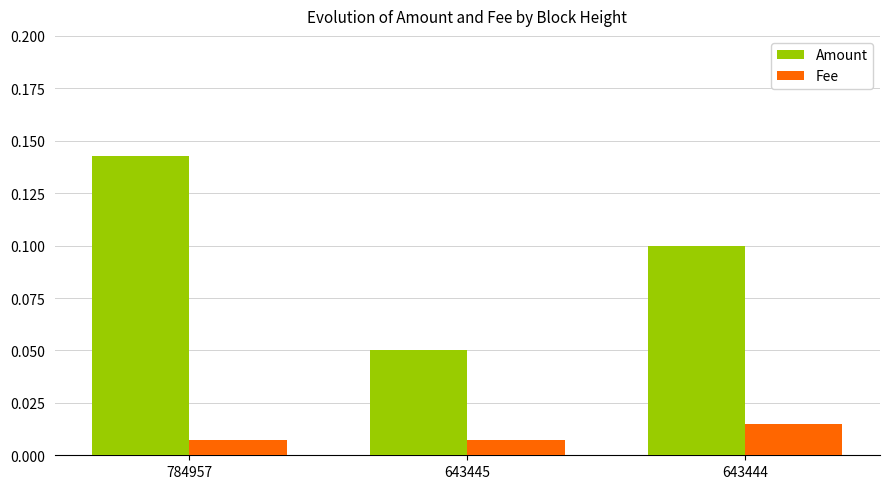

Are the bars horizontal?

No